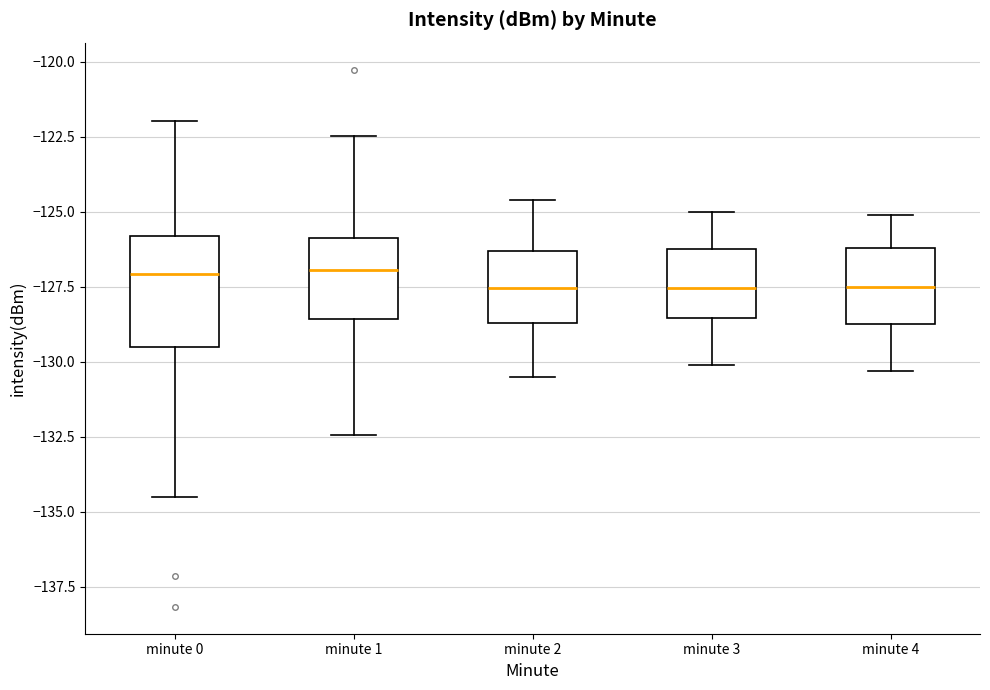

Comparing the boxes themselves (not the whiskers), which one is the tallest?

minute 0